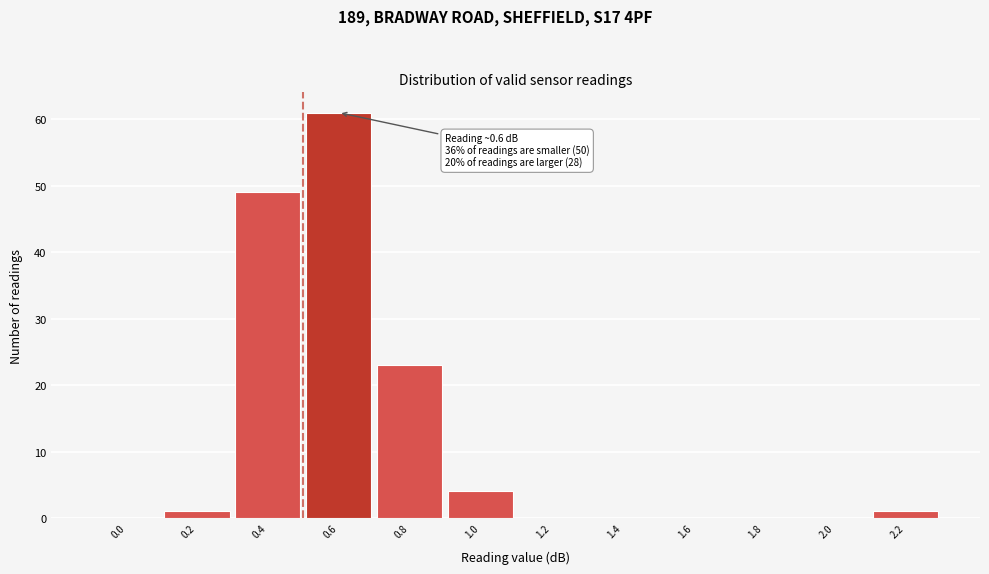

Reading left to right, list all the values displayed in this chart.

0.0=0	0.2=1	0.4=49	0.6=61	0.8=23	1.0=4	1.2=0	1.4=0	1.6=0	1.8=0	2.0=0	2.2=1